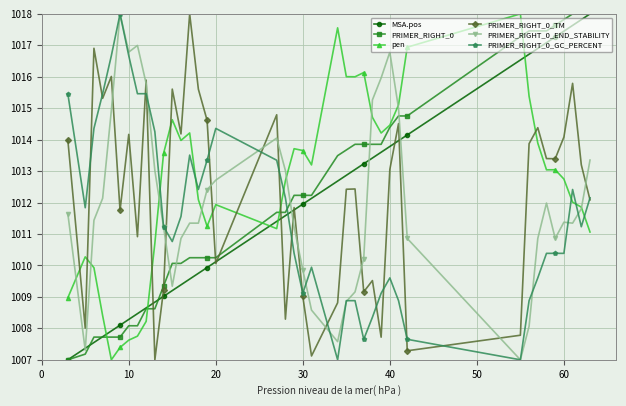

True or false: PRIMER_RIGHT_0_TM has more than 1 points higher than both neighbors.

True